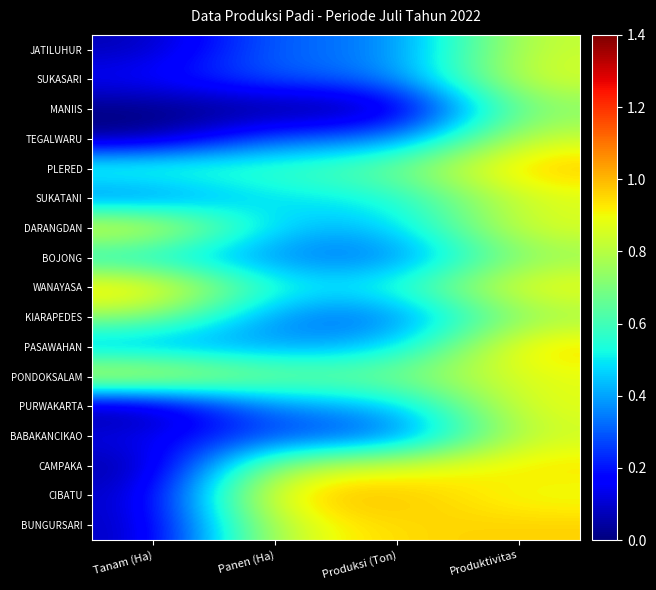

Reading left to right, what are all the values shown in this chart?

JATILUHUR: Tanam (Ha)=0.1	Panen (Ha)=0.3	Produksi (Ton)=0.3	Produktivitas=0.8
SUKASARI: Tanam (Ha)=0.2	Panen (Ha)=0.3	Produksi (Ton)=0.3	Produktivitas=0.9
MANIIS: Tanam (Ha)=0.0	Panen (Ha)=0.0	Produksi (Ton)=0.0	Produktivitas=0.7
TEGALWARU: Tanam (Ha)=0.0	Panen (Ha)=0.3	Produksi (Ton)=0.3	Produktivitas=0.8
PLERED: Tanam (Ha)=0.6	Panen (Ha)=0.6	Produksi (Ton)=0.7	Produktivitas=1.0
SUKATANI: Tanam (Ha)=0.3	Panen (Ha)=0.5	Produksi (Ton)=0.5	Produktivitas=0.9
DARANGDAN: Tanam (Ha)=0.9	Panen (Ha)=0.4	Produksi (Ton)=0.4	Produktivitas=0.9
BOJONG: Tanam (Ha)=0.5	Panen (Ha)=0.4	Produksi (Ton)=0.3	Produktivitas=0.7
WANAYASA: Tanam (Ha)=1.0	Panen (Ha)=0.5	Produksi (Ton)=0.5	Produktivitas=0.9
KIARAPEDES: Tanam (Ha)=0.7	Panen (Ha)=0.3	Produksi (Ton)=0.3	Produktivitas=0.8
PASAWAHAN: Tanam (Ha)=0.4	Panen (Ha)=0.4	Produksi (Ton)=0.4	Produktivitas=1.0
PONDOKSALAM: Tanam (Ha)=0.9	Panen (Ha)=0.7	Produksi (Ton)=0.7	Produktivitas=0.9
PURWAKARTA: Tanam (Ha)=0.0	Panen (Ha)=0.4	Produksi (Ton)=0.4	Produktivitas=0.9
BABAKANCIKAO: Tanam (Ha)=0.1	Panen (Ha)=0.3	Produksi (Ton)=0.3	Produktivitas=0.8
CAMPAKA: Tanam (Ha)=0.0	Panen (Ha)=0.8	Produksi (Ton)=0.9	Produktivitas=0.9
CIBATU: Tanam (Ha)=0.1	Panen (Ha)=1.0	Produksi (Ton)=1.0	Produktivitas=0.9
BUNGURSARI: Tanam (Ha)=0.1	Panen (Ha)=0.9	Produksi (Ton)=1.0	Produktivitas=1.0